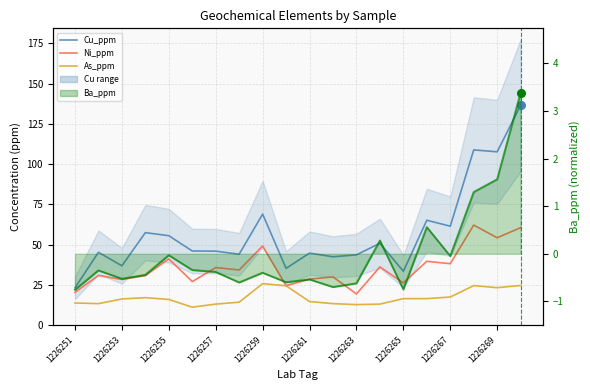

Which series has the largest total across all categories?

Cu_ppm